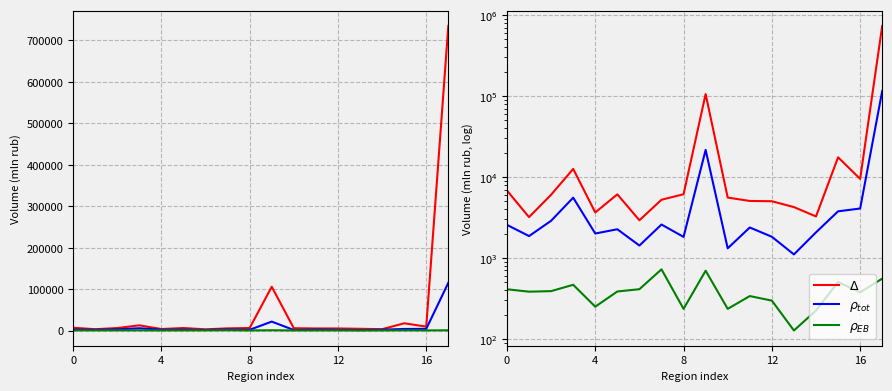

True or false: Δ (Всего) has a value of 17484 at 15.

True